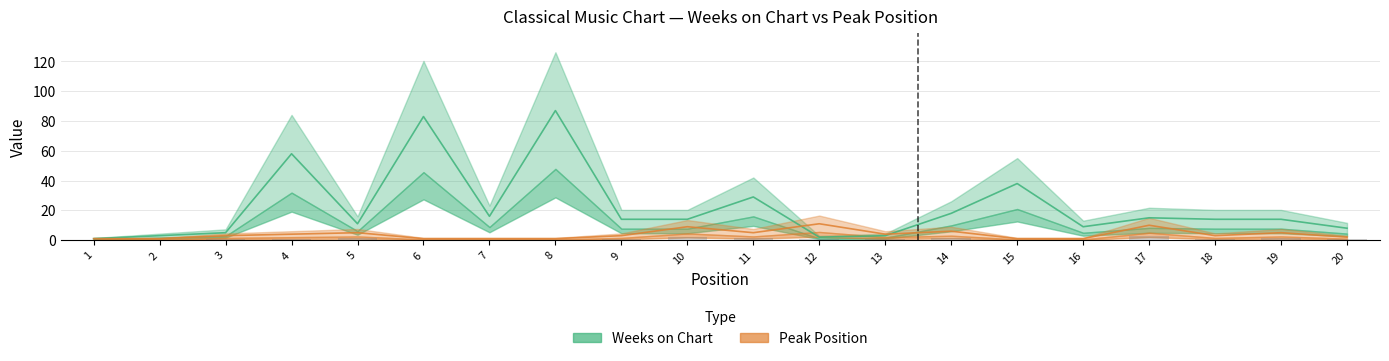

Reading right to left, transcribe all the data shown in this chart.

Weeks on Chart: 20=8	19=14	18=14	17=15	16=9	15=38	14=18	13=3	12=2	11=29	10=14	9=14	8=87	7=16	6=83	5=11	4=58	3=5	2=3	1=1
Peak Position: 20=2	19=5	18=3	17=10	16=1	15=1	14=6	13=4	12=11	11=5	10=9	9=3	8=1	7=1	6=1	5=5	4=4	3=3	2=1	1=1